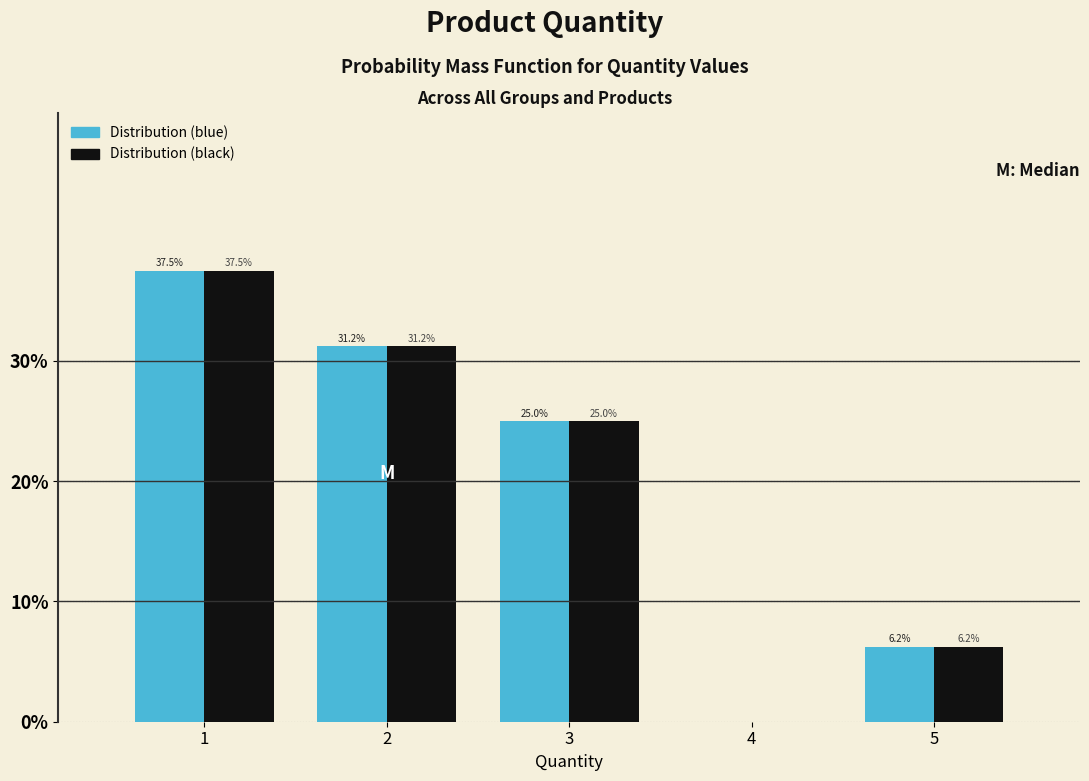

What are all the series names shown in the legend?

Distribution (blue), Distribution (black)